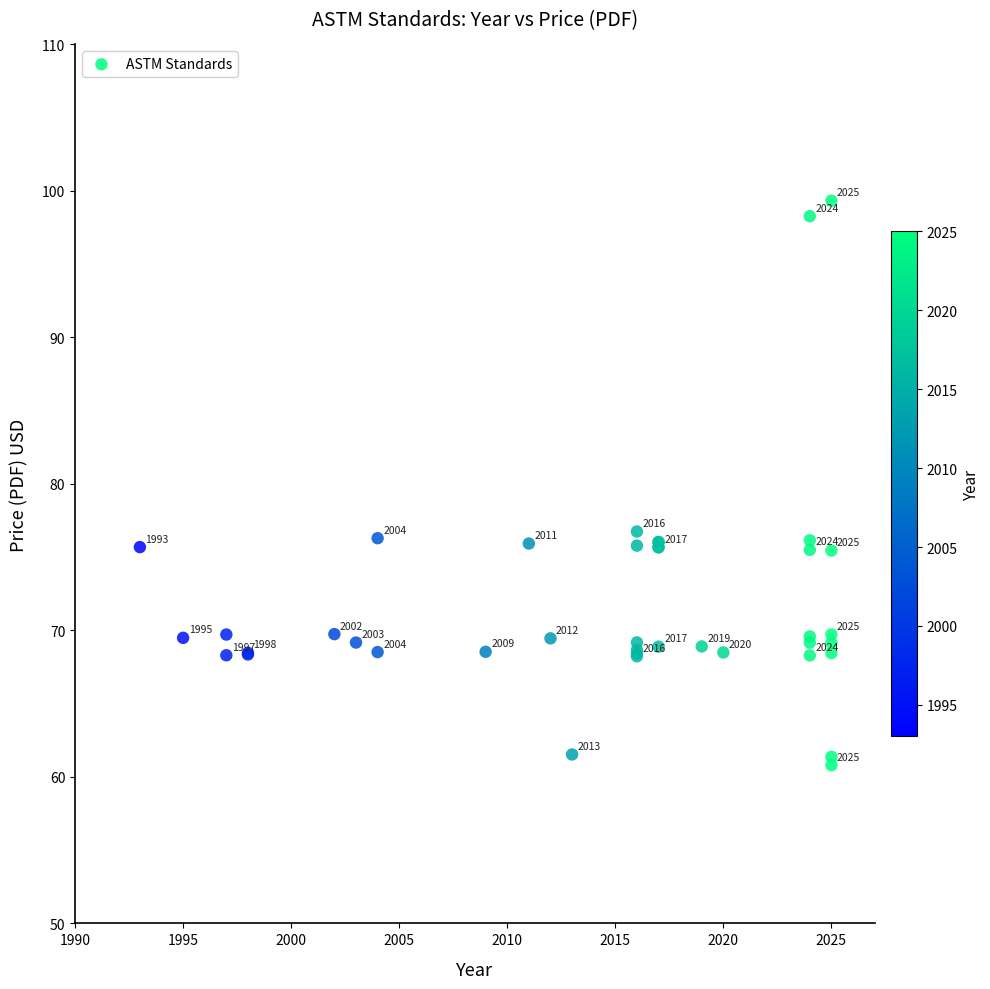

What Y value in the scatter plot is closest to 80?

76.8